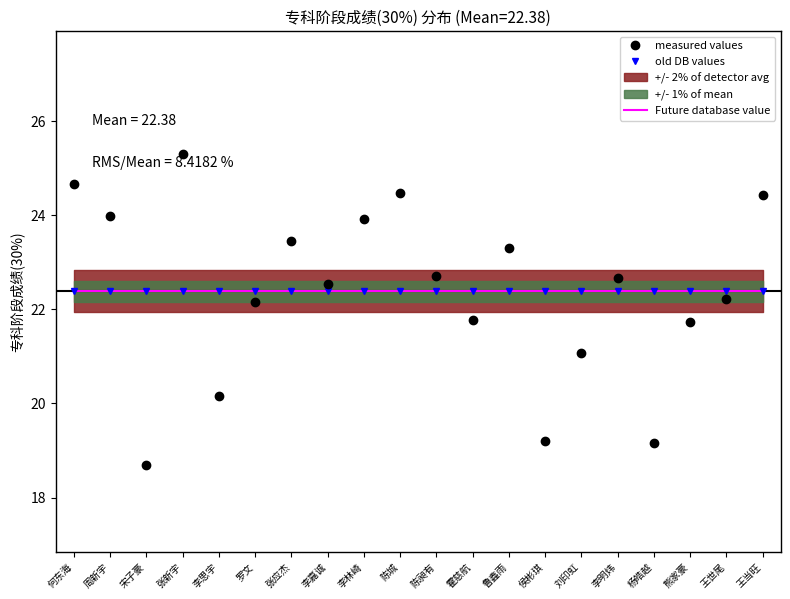

What is the highest value of the measured values series?

25.3